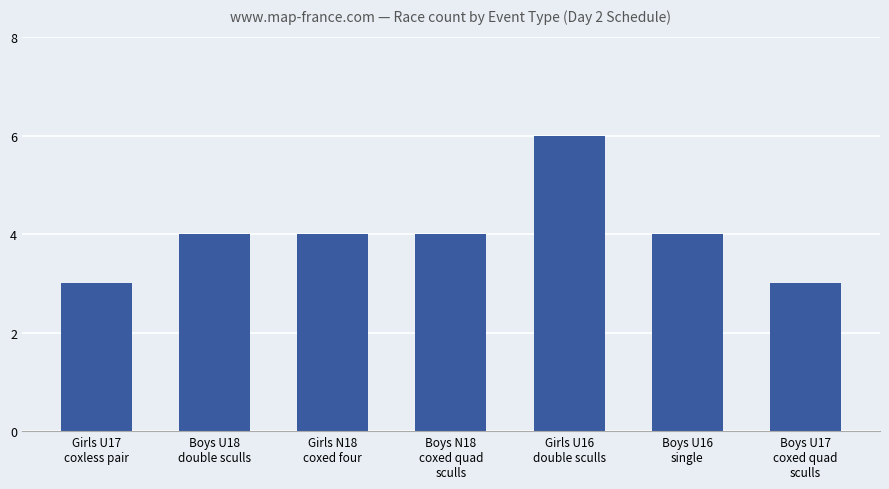

Read the value at Girls U16
double sculls.

6